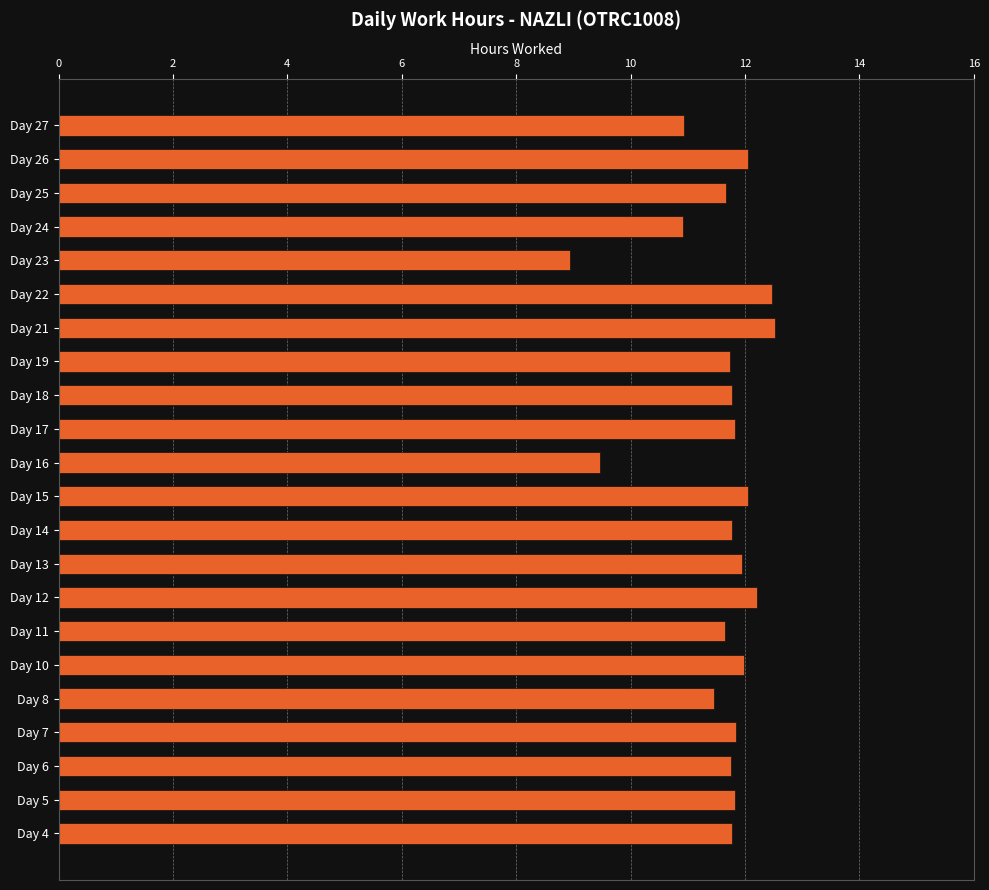

How many data points are less than 11?

4